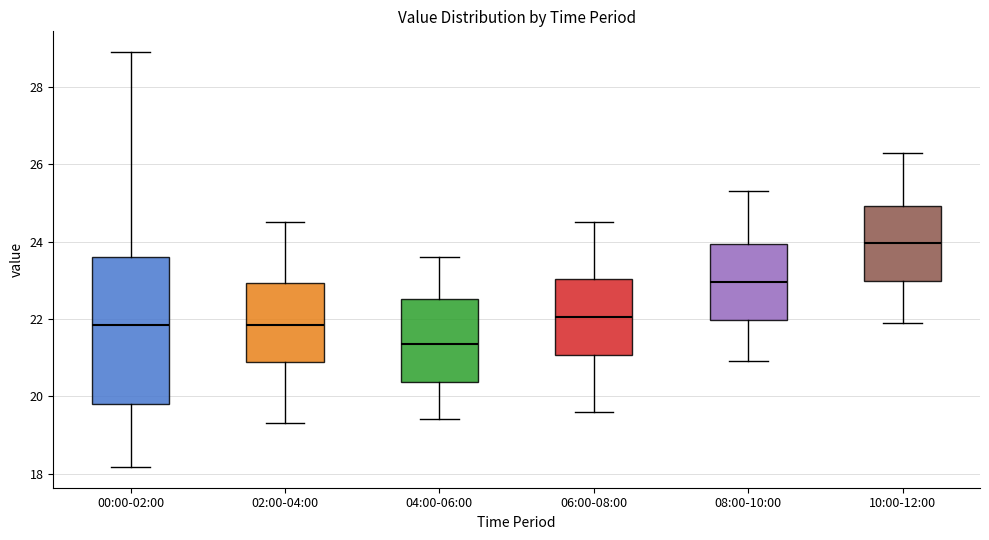

Comparing the boxes themselves (not the whiskers), which one is the tallest?

00:00-02:00